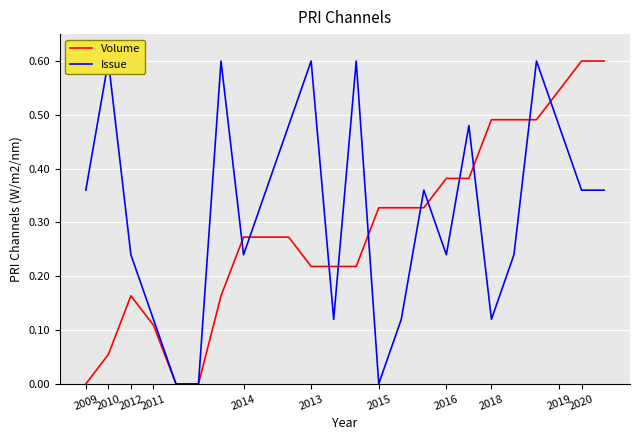

What position from the right is 19?

5